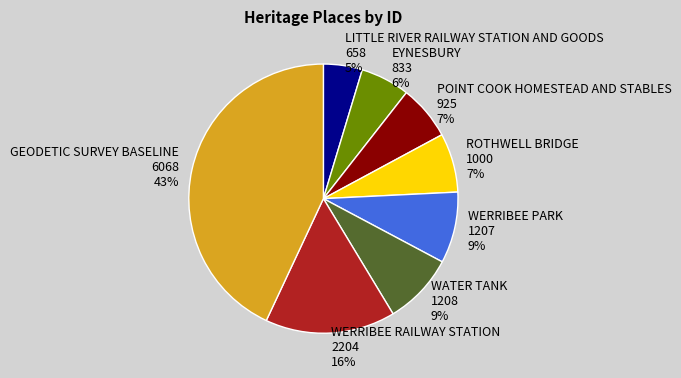

Between WATER TANK and EYNESBURY, which is larger?

WATER TANK